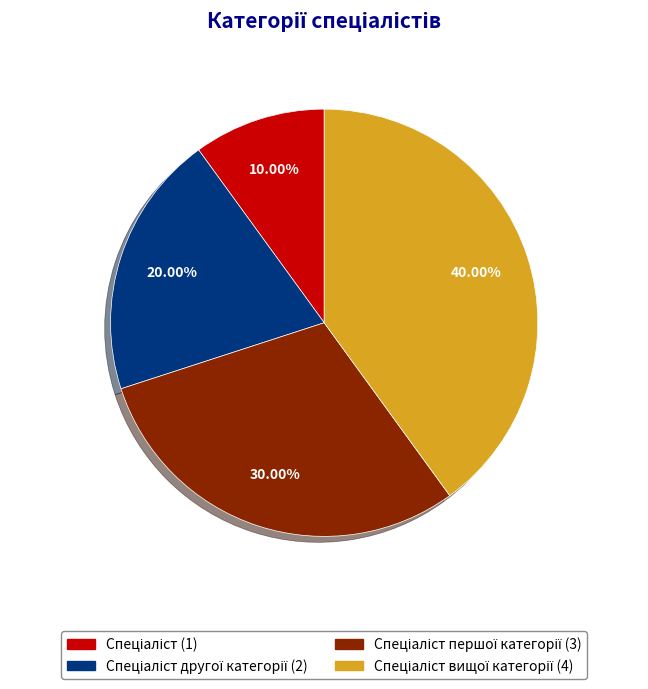

Is there a majority slice in this chart?

No